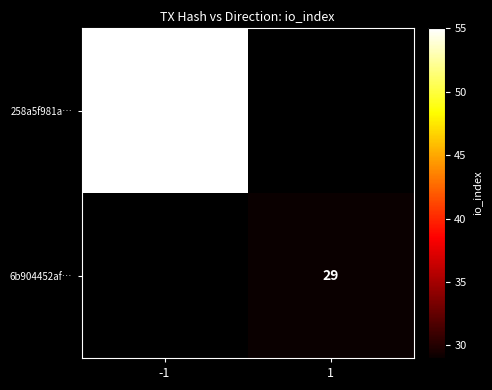

The value of 258a5f981a… at -1 is 55. True or false?

True